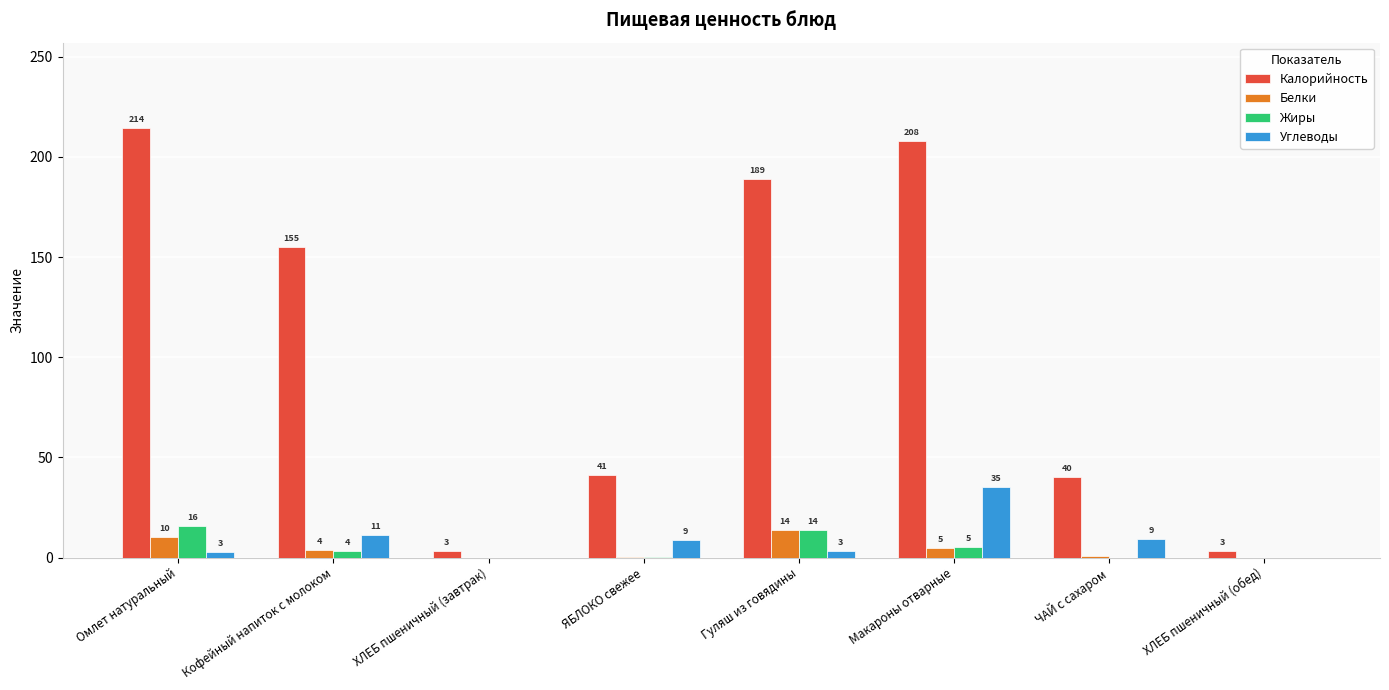

Does the chart contain stacked bars?

No